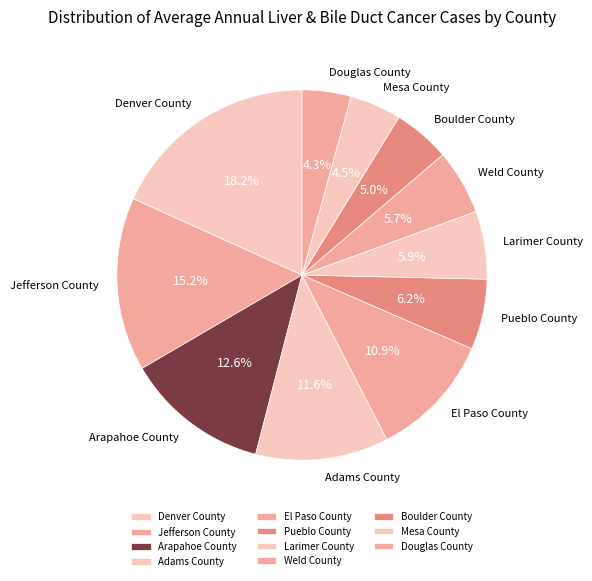

Combined, do Arapahoe County and Pueblo County account for over 50%?

No